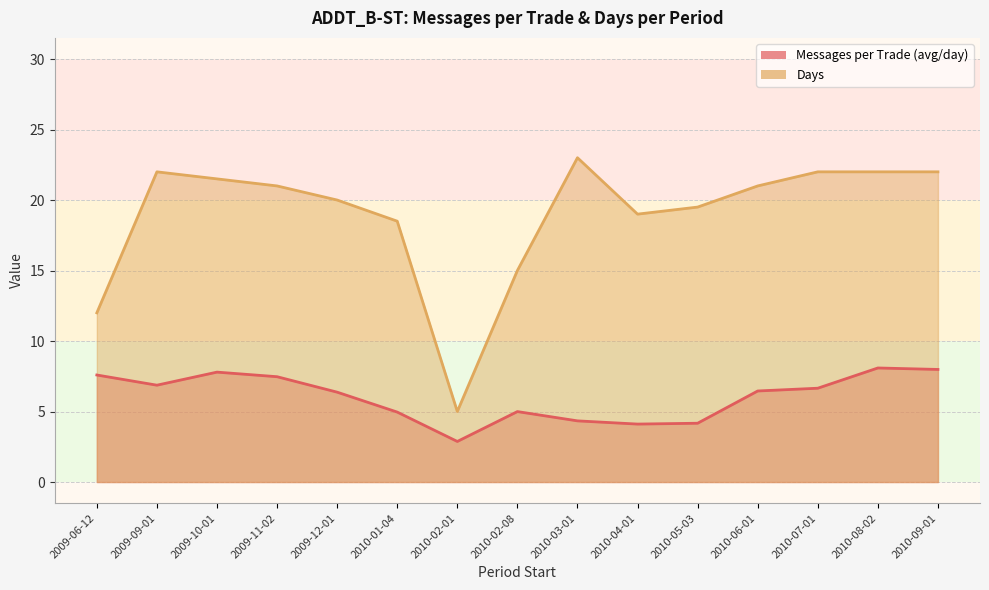

Reading left to right, list all the values displayed in this chart.

Messages per Trade (avg/day): 7.6	6.9	7.8	7.5	6.4	5.0	2.9	5.0	4.3	4.1	4.2	6.5	6.7	8.1	8.0
Days: 12.0	22.0	21.5	21.0	20.0	18.5	5.0	15.0	23.0	19.0	19.5	21.0	22.0	22.0	22.0